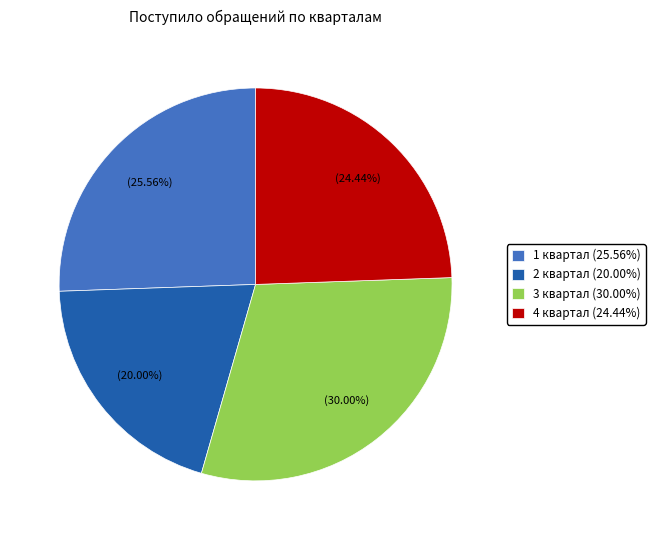

What percentage do 4 квартал and 1 квартал together represent?

50.0%